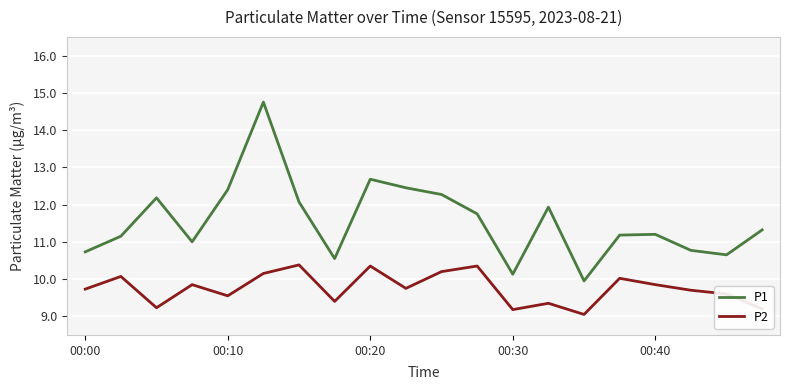

What is the maximum value shown in the chart?

14.8